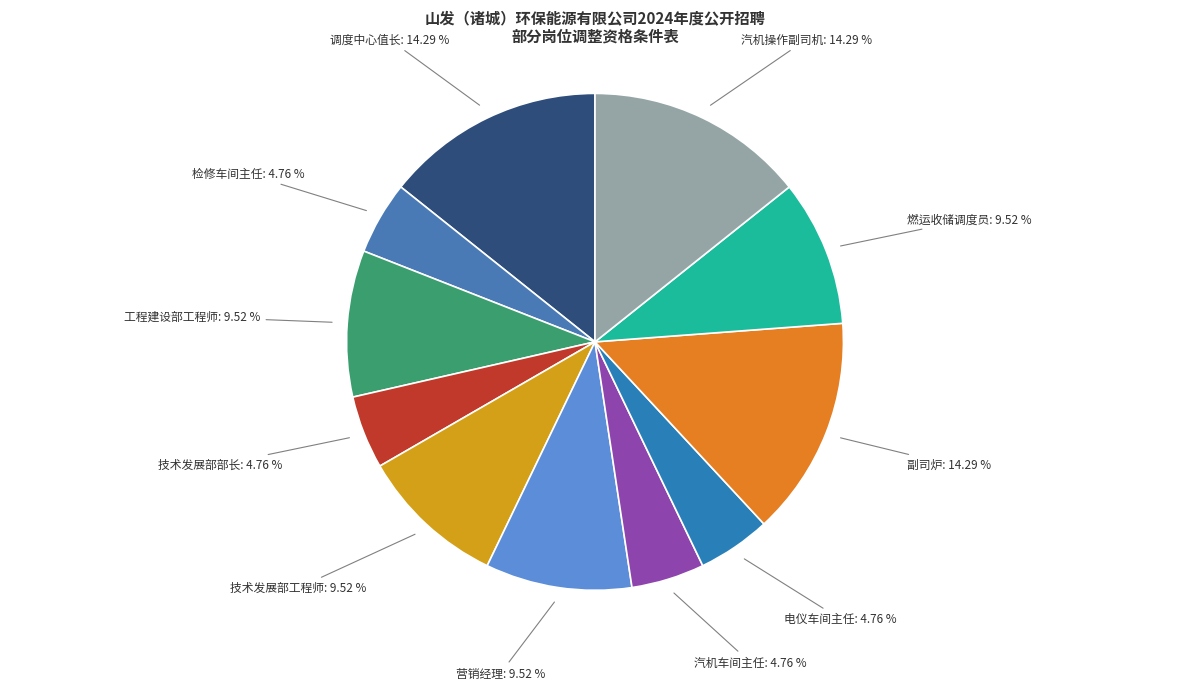

The 汽机车间主任 slice represents 5% of the pie. True or false?

True